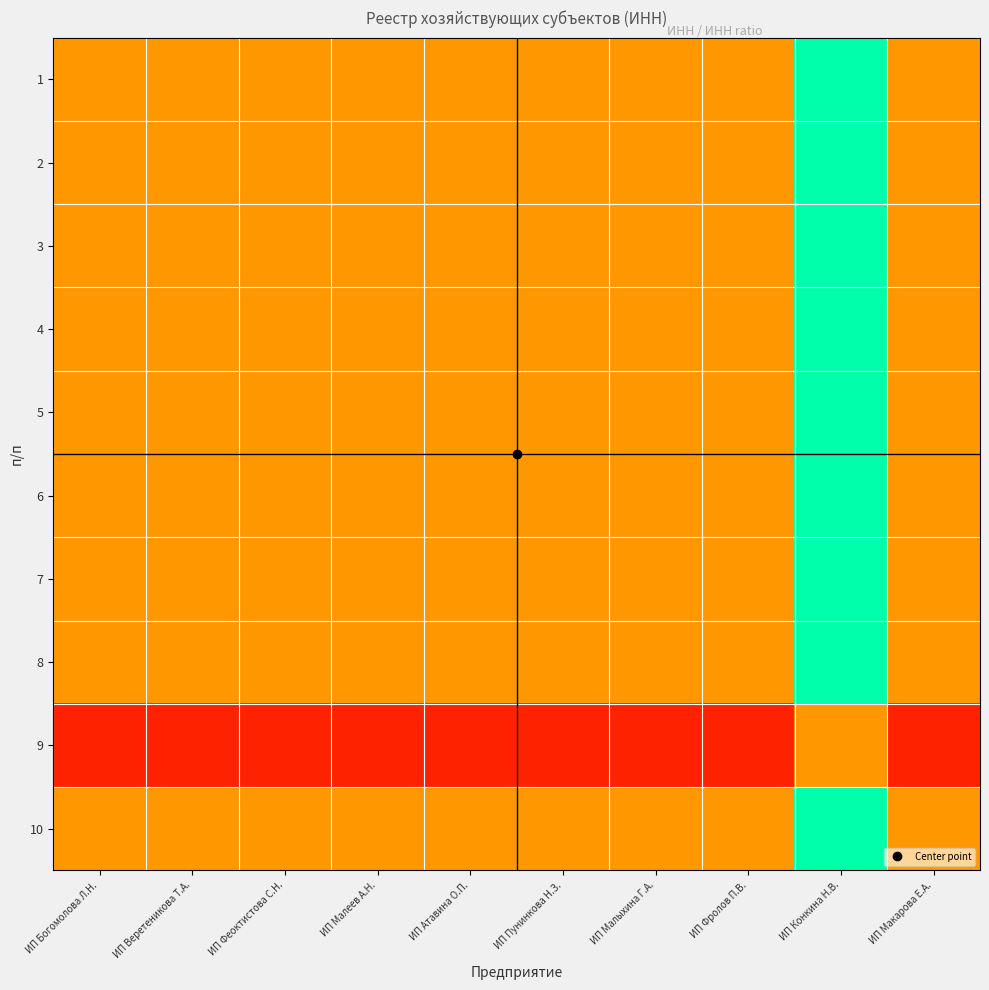

Reading left to right, list all the values displayed in this chart.

1: ИП Богомолова Л.Н.=1.0	ИП Веретеникова Т.А.=1.0	ИП Феоктистова С.Н.=1.0	ИП Малеев А.Н.=1.0	ИП Атавина О.П.=1.0	ИП Пунинкова Н.З.=1.0	ИП Малыхина Г.А.=1.0	ИП Фролов П.В.=1.0	ИП Конкина Н.В.=1.0	ИП Макарова Е.А.=1.0
2: ИП Богомолова Л.Н.=1.0	ИП Веретеникова Т.А.=1.0	ИП Феоктистова С.Н.=1.0	ИП Малеев А.Н.=1.0	ИП Атавина О.П.=1.0	ИП Пунинкова Н.З.=1.0	ИП Малыхина Г.А.=1.0	ИП Фролов П.В.=1.0	ИП Конкина Н.В.=1.0	ИП Макарова Е.А.=1.0
3: ИП Богомолова Л.Н.=1.0	ИП Веретеникова Т.А.=1.0	ИП Феоктистова С.Н.=1.0	ИП Малеев А.Н.=1.0	ИП Атавина О.П.=1.0	ИП Пунинкова Н.З.=1.0	ИП Малыхина Г.А.=1.0	ИП Фролов П.В.=1.0	ИП Конкина Н.В.=1.0	ИП Макарова Е.А.=1.0
4: ИП Богомолова Л.Н.=1.0	ИП Веретеникова Т.А.=1.0	ИП Феоктистова С.Н.=1.0	ИП Малеев А.Н.=1.0	ИП Атавина О.П.=1.0	ИП Пунинкова Н.З.=1.0	ИП Малыхина Г.А.=1.0	ИП Фролов П.В.=1.0	ИП Конкина Н.В.=1.0	ИП Макарова Е.А.=1.0
5: ИП Богомолова Л.Н.=1.0	ИП Веретеникова Т.А.=1.0	ИП Феоктистова С.Н.=1.0	ИП Малеев А.Н.=1.0	ИП Атавина О.П.=1.0	ИП Пунинкова Н.З.=1.0	ИП Малыхина Г.А.=1.0	ИП Фролов П.В.=1.0	ИП Конкина Н.В.=1.0	ИП Макарова Е.А.=1.0
6: ИП Богомолова Л.Н.=1.0	ИП Веретеникова Т.А.=1.0	ИП Феоктистова С.Н.=1.0	ИП Малеев А.Н.=1.0	ИП Атавина О.П.=1.0	ИП Пунинкова Н.З.=1.0	ИП Малыхина Г.А.=1.0	ИП Фролов П.В.=1.0	ИП Конкина Н.В.=1.0	ИП Макарова Е.А.=1.0
7: ИП Богомолова Л.Н.=1.0	ИП Веретеникова Т.А.=1.0	ИП Феоктистова С.Н.=1.0	ИП Малеев А.Н.=1.0	ИП Атавина О.П.=1.0	ИП Пунинкова Н.З.=1.0	ИП Малыхина Г.А.=1.0	ИП Фролов П.В.=1.0	ИП Конкина Н.В.=1.0	ИП Макарова Е.А.=1.0
8: ИП Богомолова Л.Н.=1.0	ИП Веретеникова Т.А.=1.0	ИП Феоктистова С.Н.=1.0	ИП Малеев А.Н.=1.0	ИП Атавина О.П.=1.0	ИП Пунинкова Н.З.=1.0	ИП Малыхина Г.А.=1.0	ИП Фролов П.В.=1.0	ИП Конкина Н.В.=1.0	ИП Макарова Е.А.=1.0
9: ИП Богомолова Л.Н.=1.0	ИП Веретеникова Т.А.=1.0	ИП Феоктистова С.Н.=1.0	ИП Малеев А.Н.=1.0	ИП Атавина О.П.=1.0	ИП Пунинкова Н.З.=1.0	ИП Малыхина Г.А.=1.0	ИП Фролов П.В.=1.0	ИП Конкина Н.В.=1.0	ИП Макарова Е.А.=1.0
10: ИП Богомолова Л.Н.=1.0	ИП Веретеникова Т.А.=1.0	ИП Феоктистова С.Н.=1.0	ИП Малеев А.Н.=1.0	ИП Атавина О.П.=1.0	ИП Пунинкова Н.З.=1.0	ИП Малыхина Г.А.=1.0	ИП Фролов П.В.=1.0	ИП Конкина Н.В.=1.0	ИП Макарова Е.А.=1.0